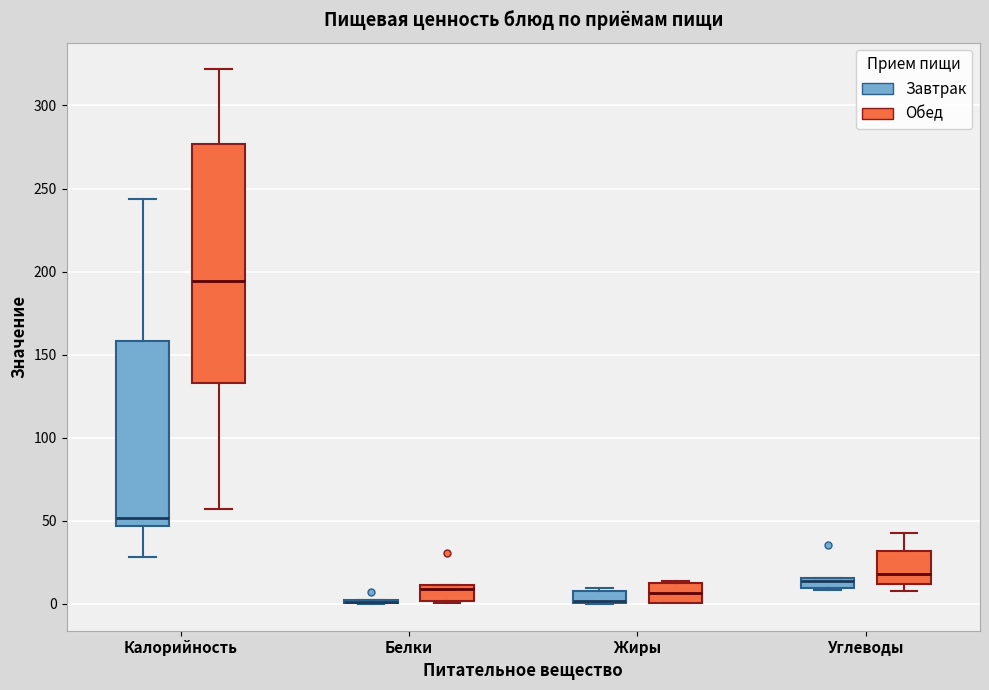

Where does the median line of the box for Жиры (Обед) sit on the y-axis? The values are not printed on the chart, so give them approximately, as read against the axis.

5